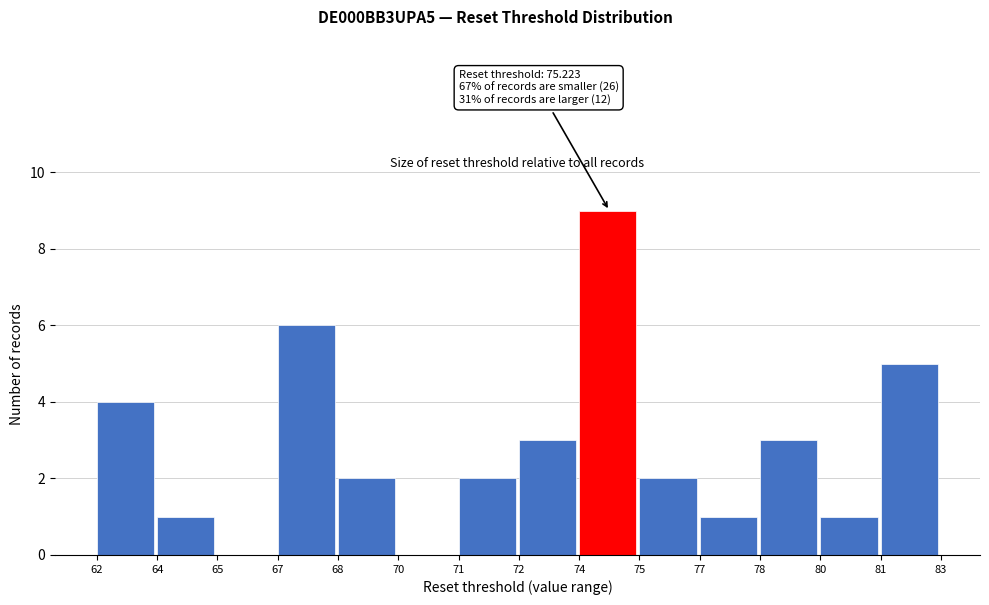

Reading right to left, transcribe all the data shown in this chart.

81=5	80=1	78=3	77=1	75=2	74=9	72=3	71=2	70=0	68=2	67=6	65=0	64=1	62=4